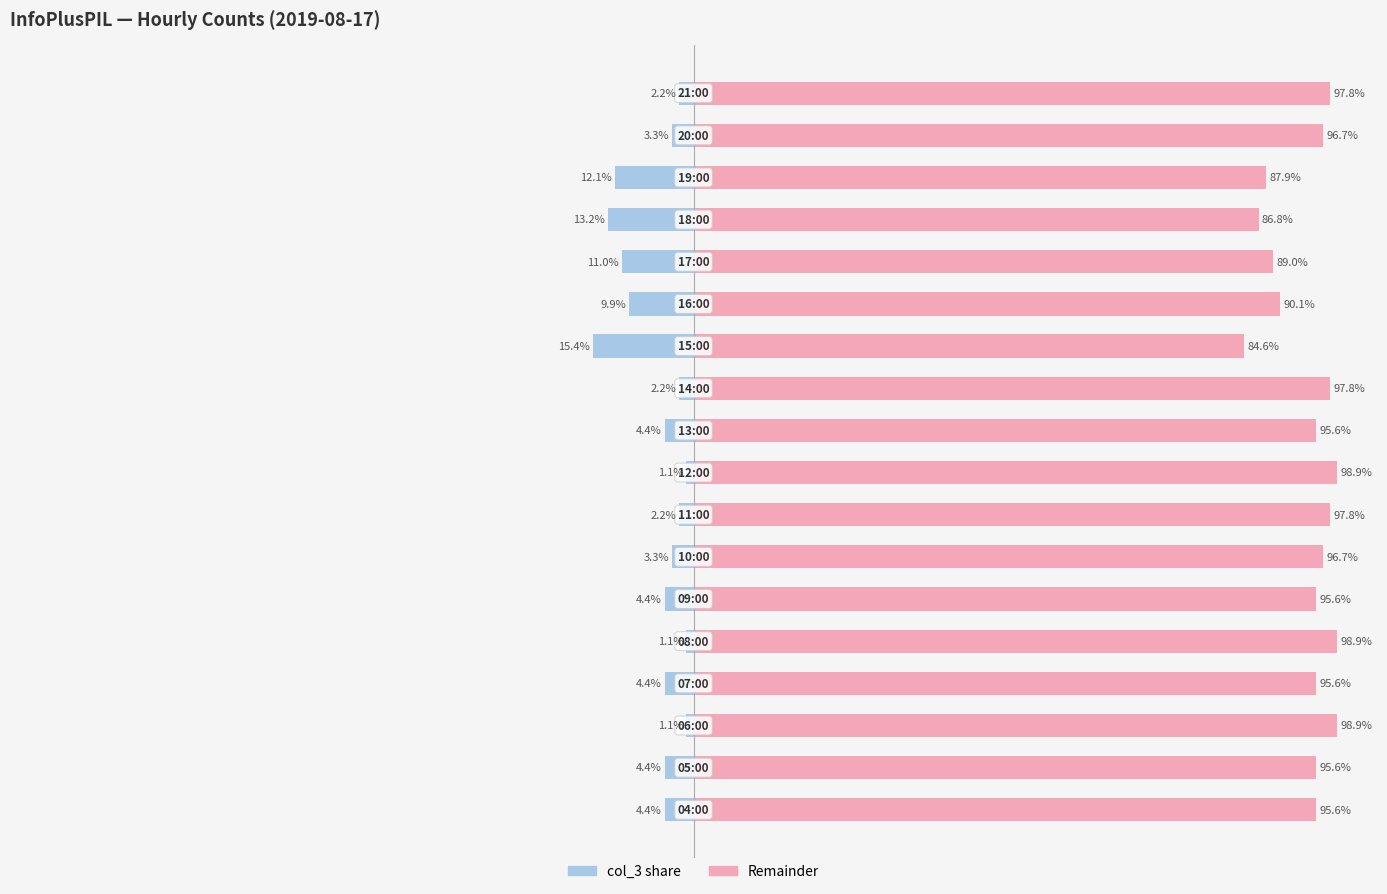

Which series changed the most between 6 and 8?

Right (remainder)